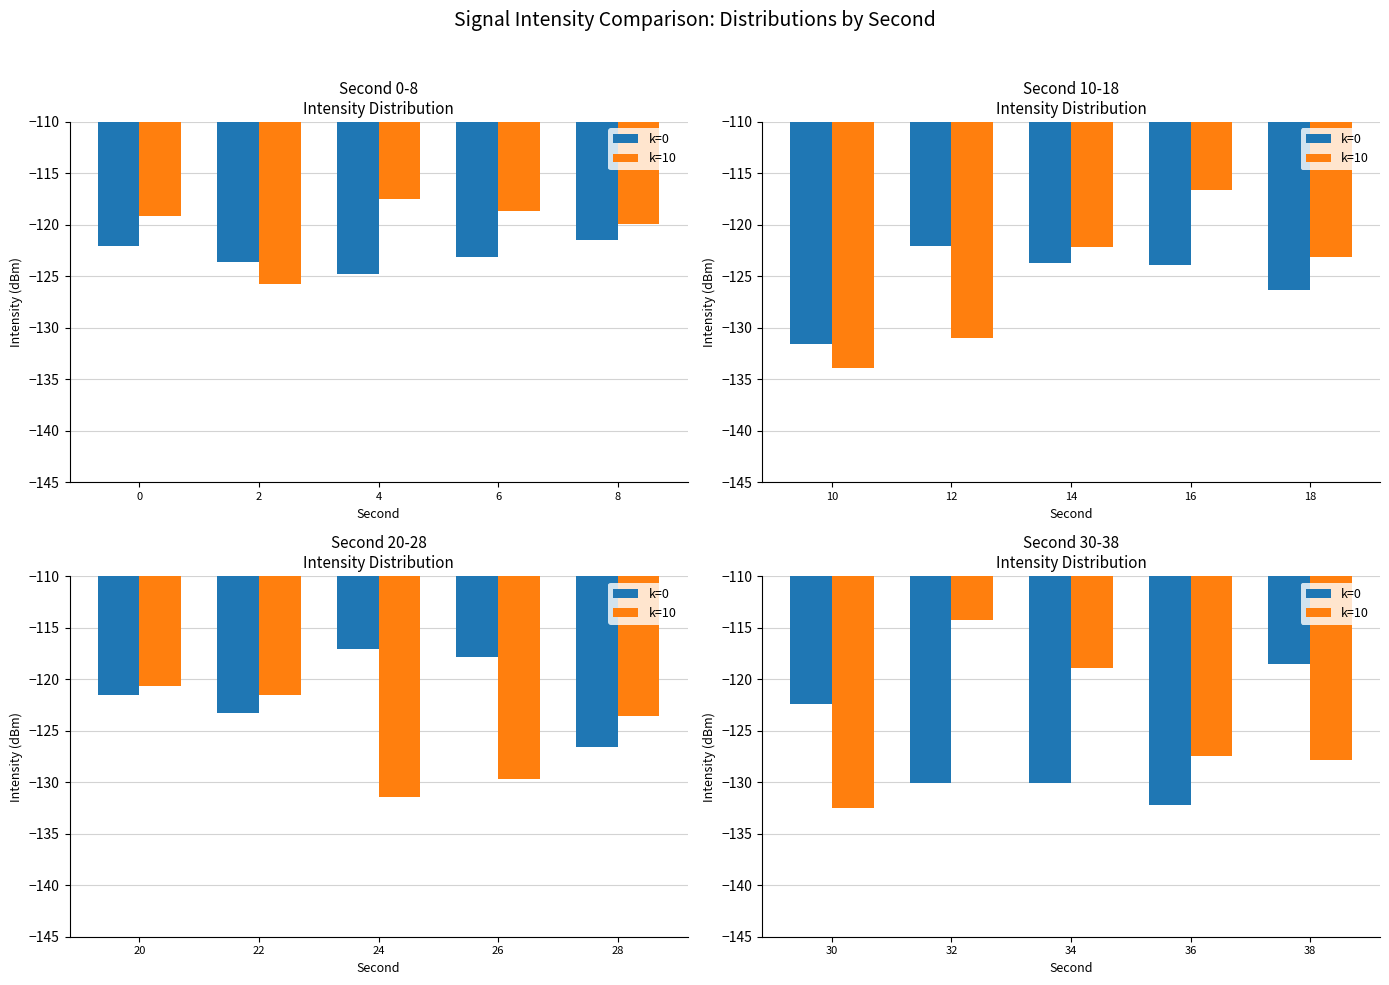

Does the chart contain stacked bars?

No